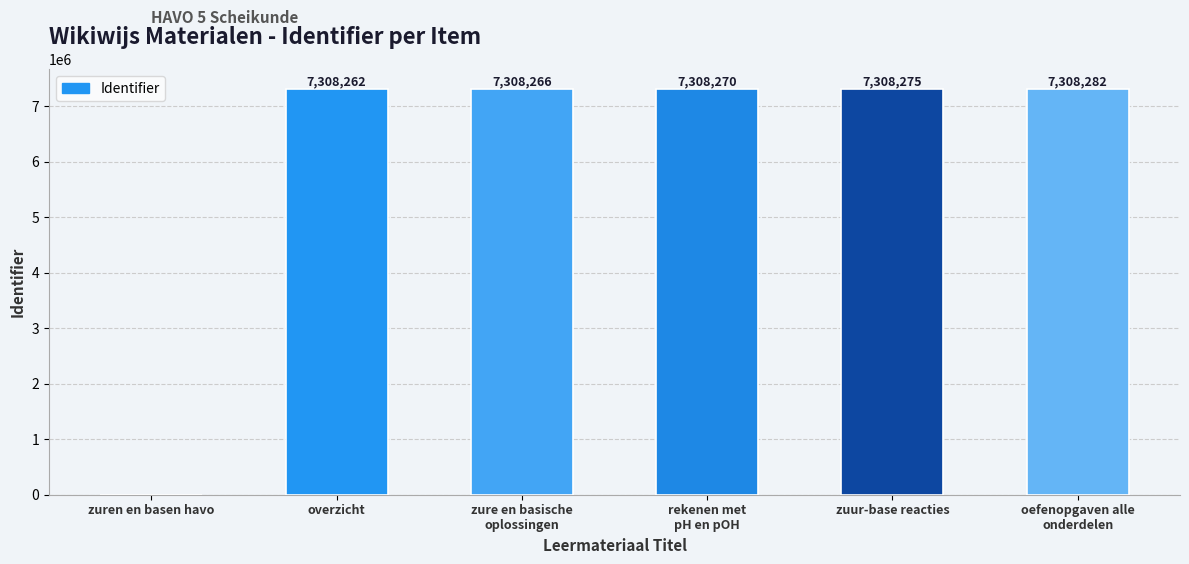

What is the change in value from overzicht to rekenen met
pH en pOH?

+8